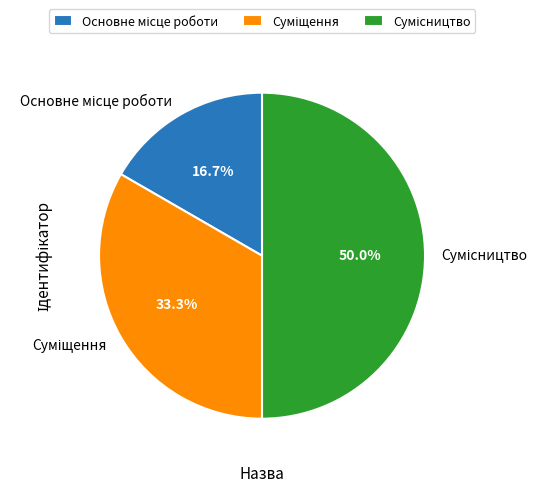

To the nearest percent, what percentage of the pie is Сумісництво?

50%